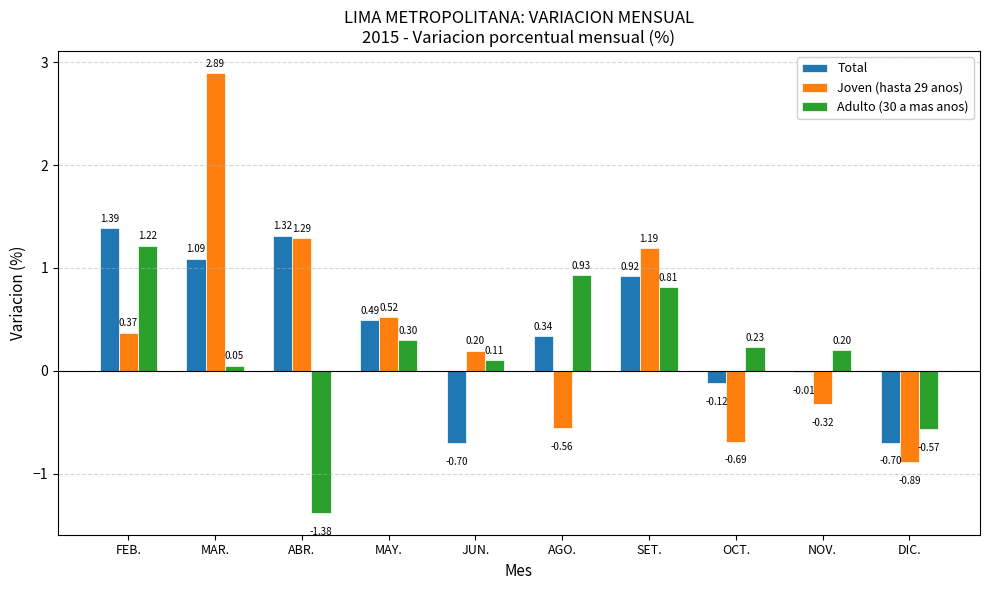

Which category has the highest value across all series?

MAR.